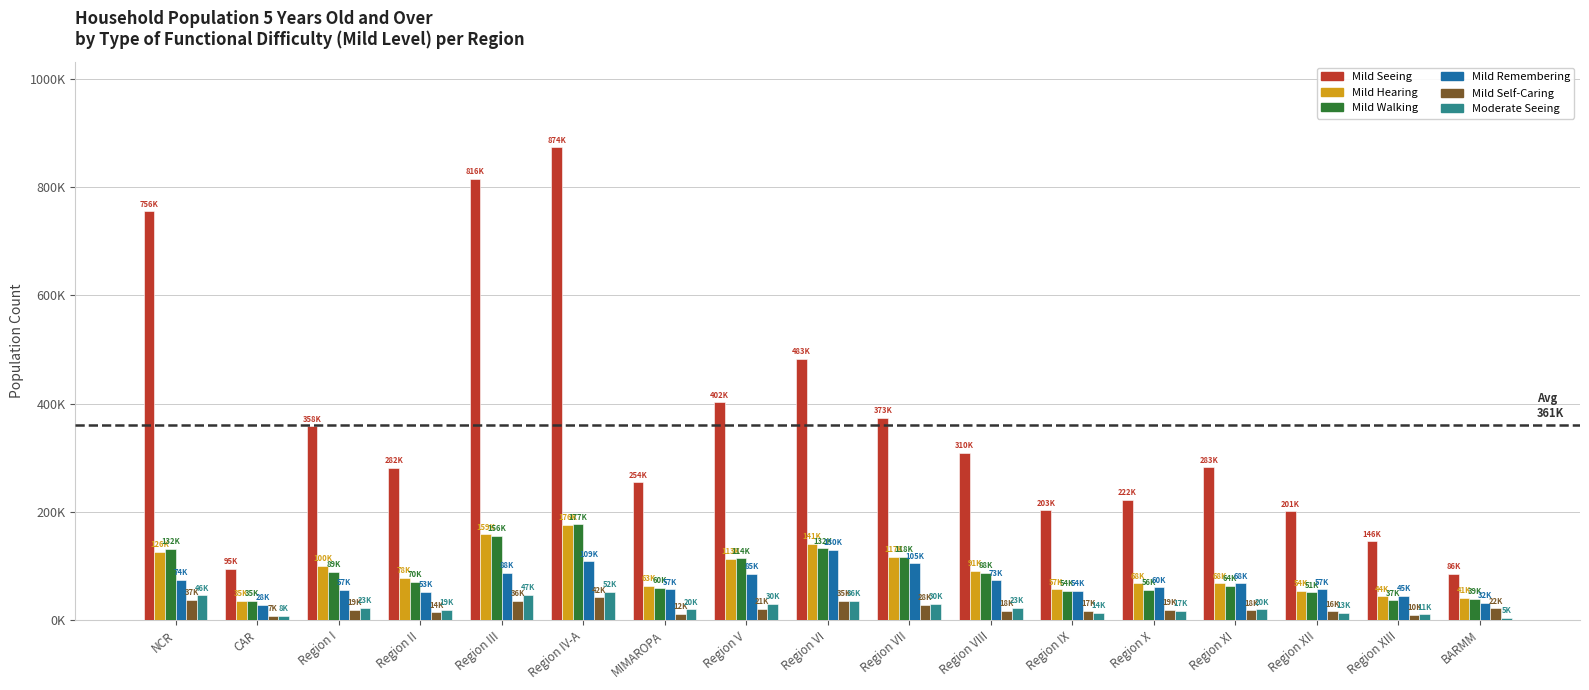

What is the sum of all Mild Walking values?

1471024